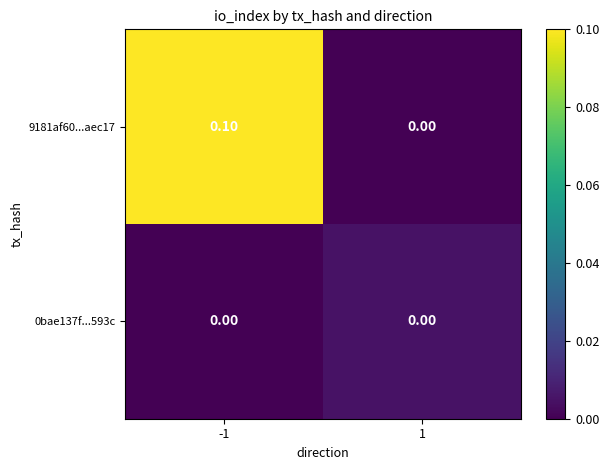

Rank the series by their average value, from highest to lowest.

9181af60...aec17, 0bae137f...593c